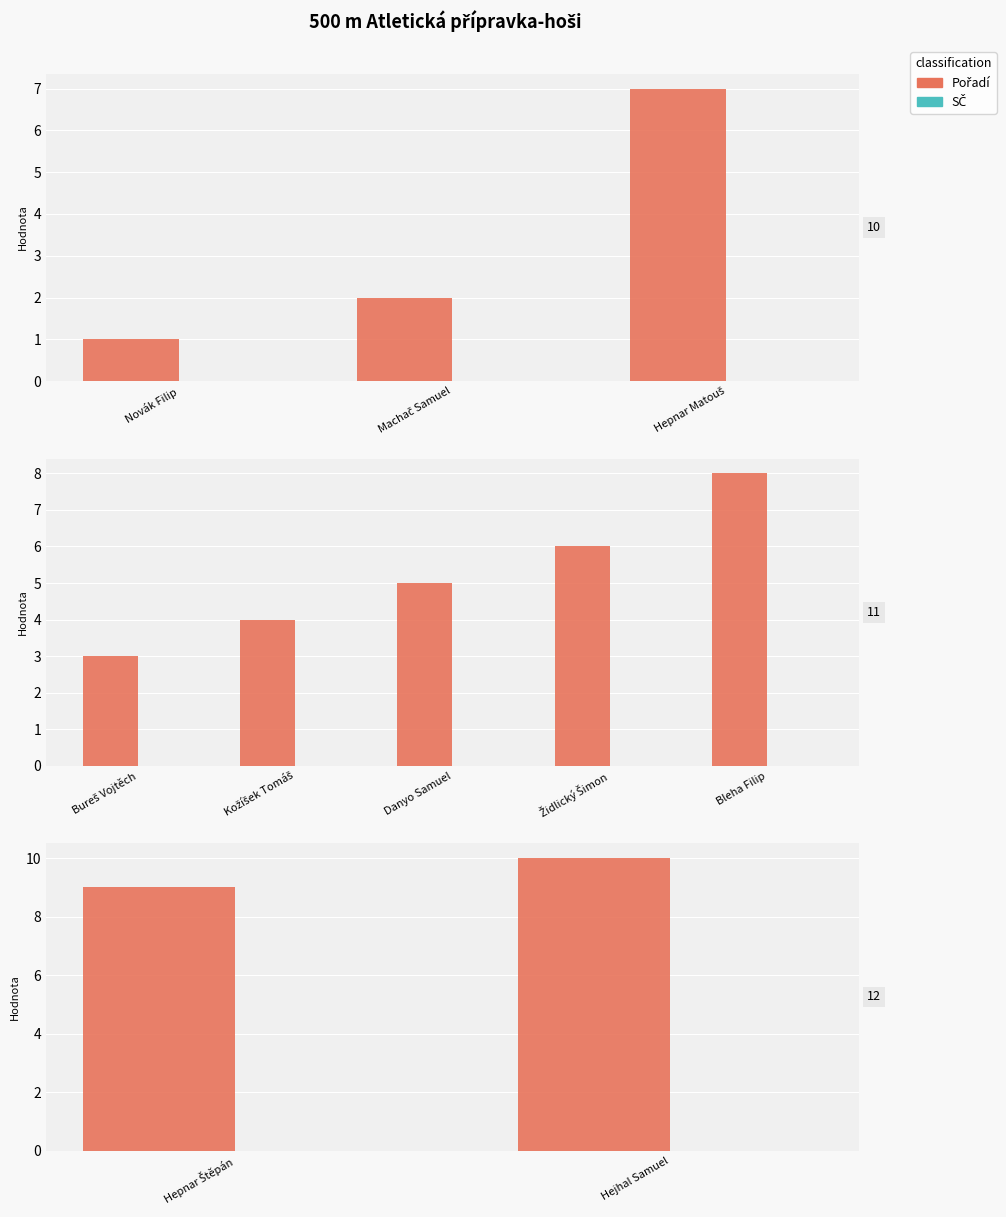

How many series are shown in this chart?

2